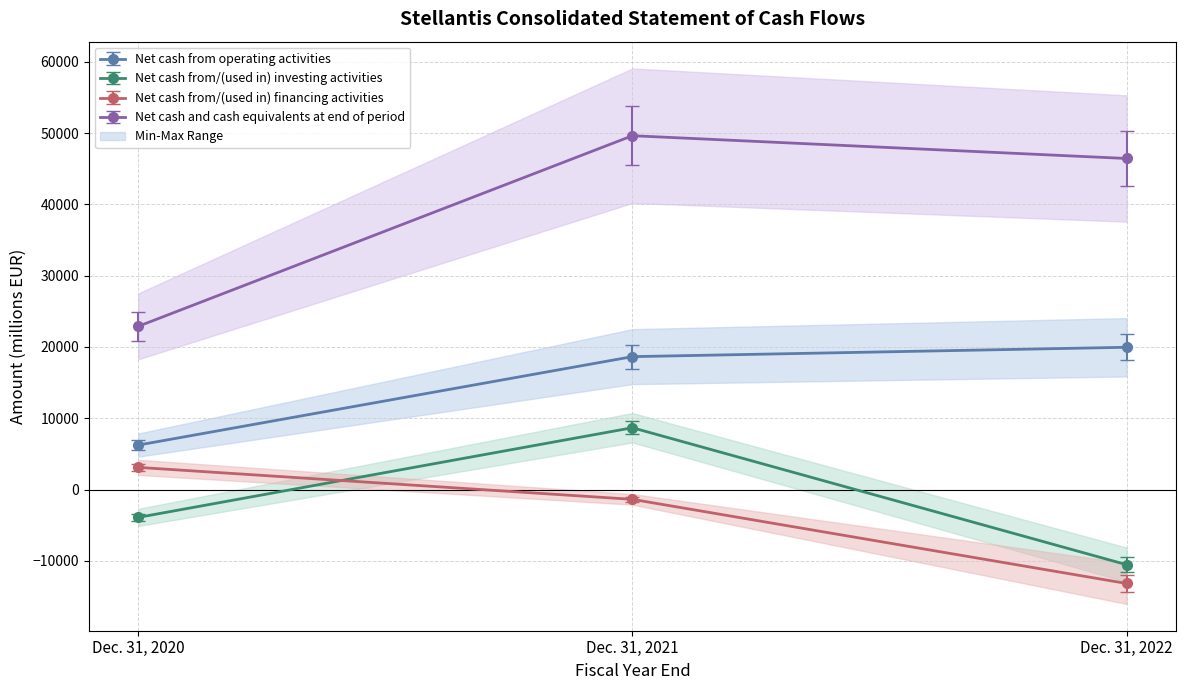

At which category does the chart reach its peak across all series?

Dec. 31, 2021